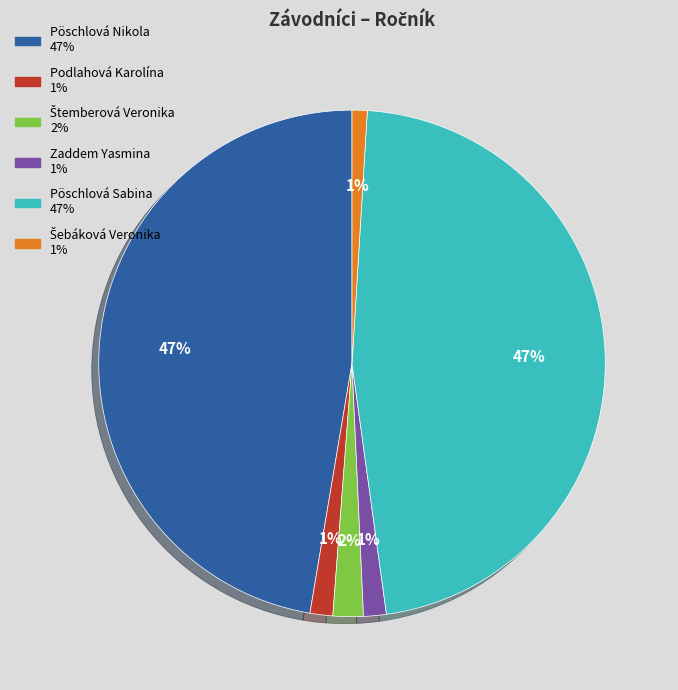

To the nearest percent, what portion does Pöschlová Nikola represent?

47%